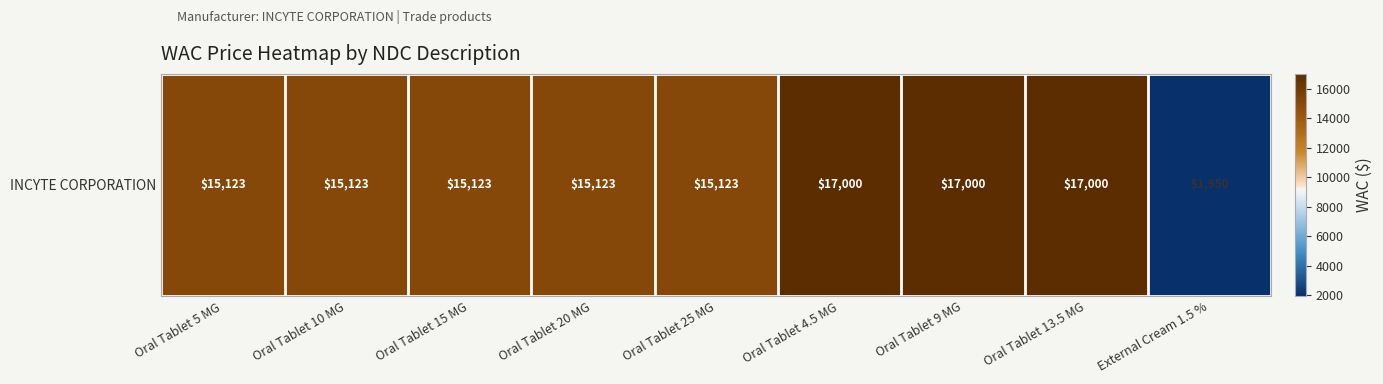

How many distinct data groups are displayed?

1